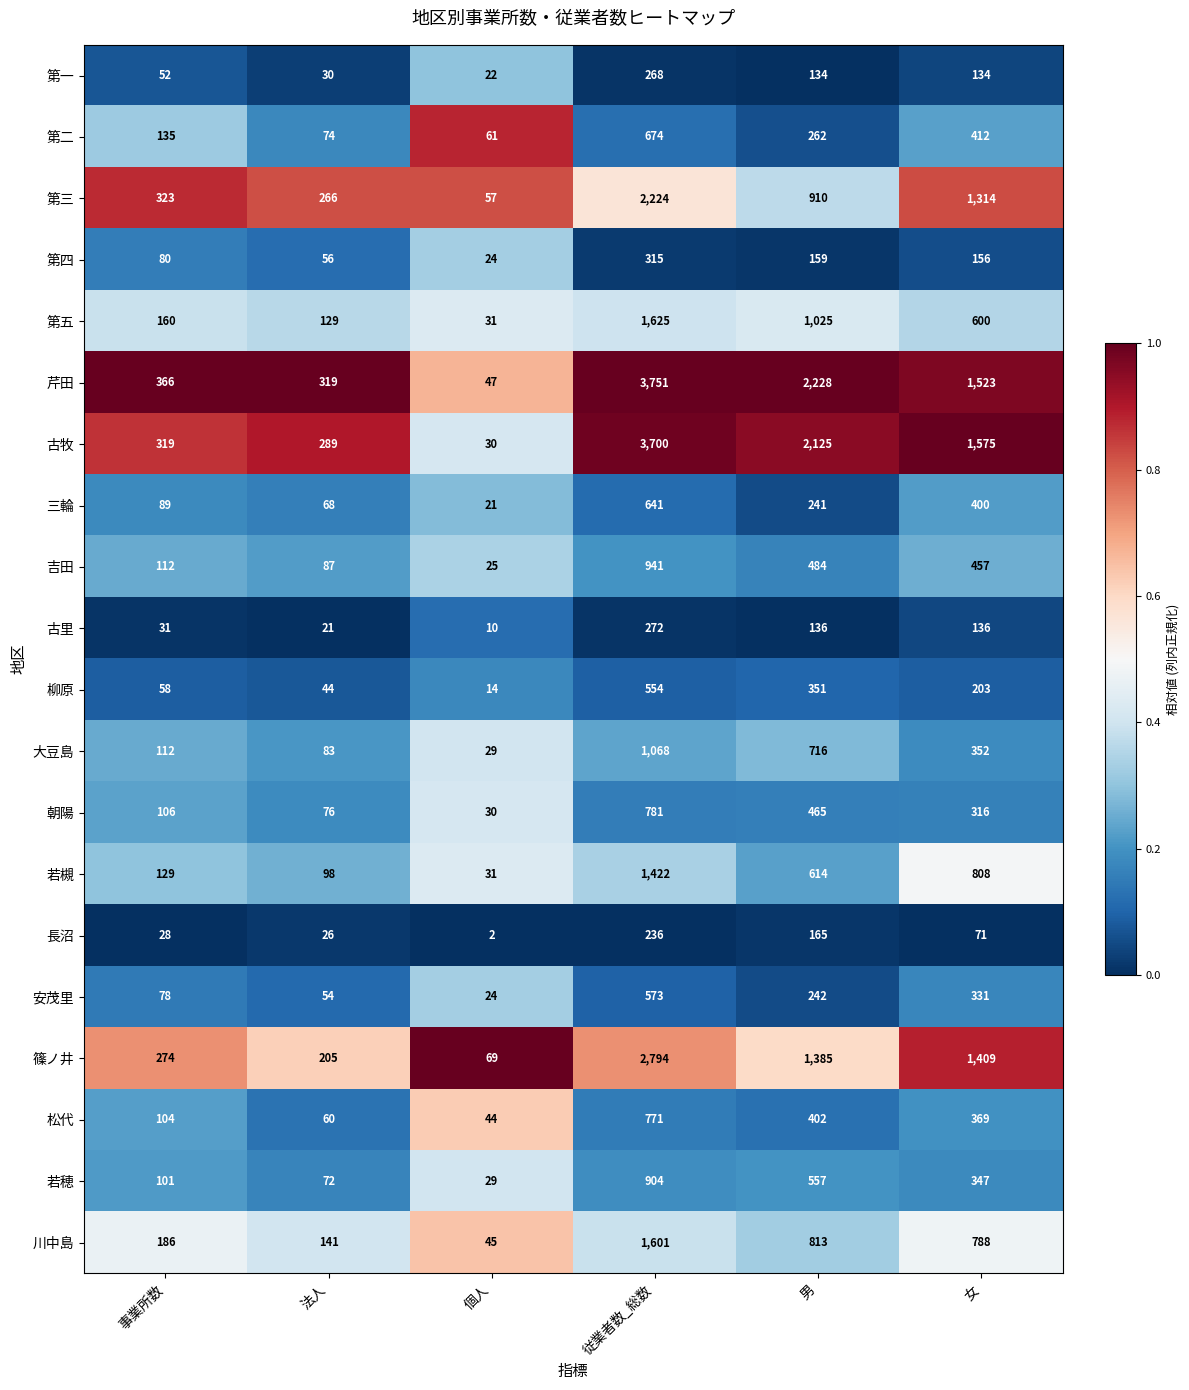

The 川中島 series shows 45 at 個人. True or false?

True